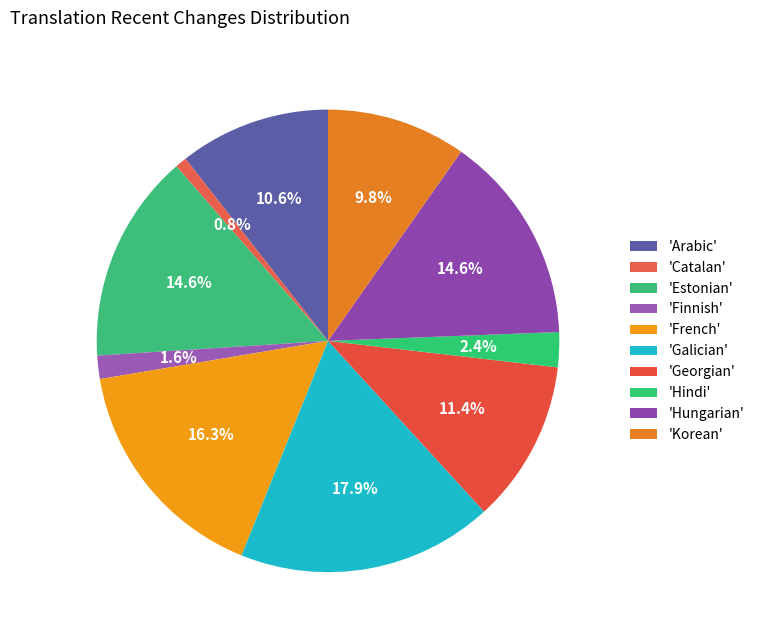

What is the smallest slice in the pie chart?

Catalan